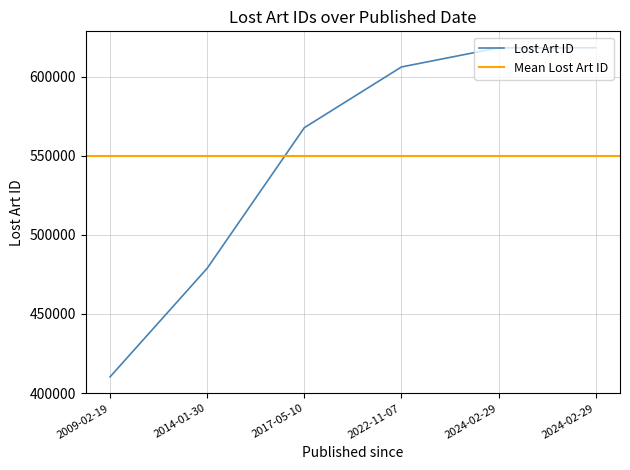

Rank the categories by value from lowest to highest.

2009-02-19, 2014-01-30, 2017-05-10, 2022-11-07, 2024-02-29, 2024-02-29